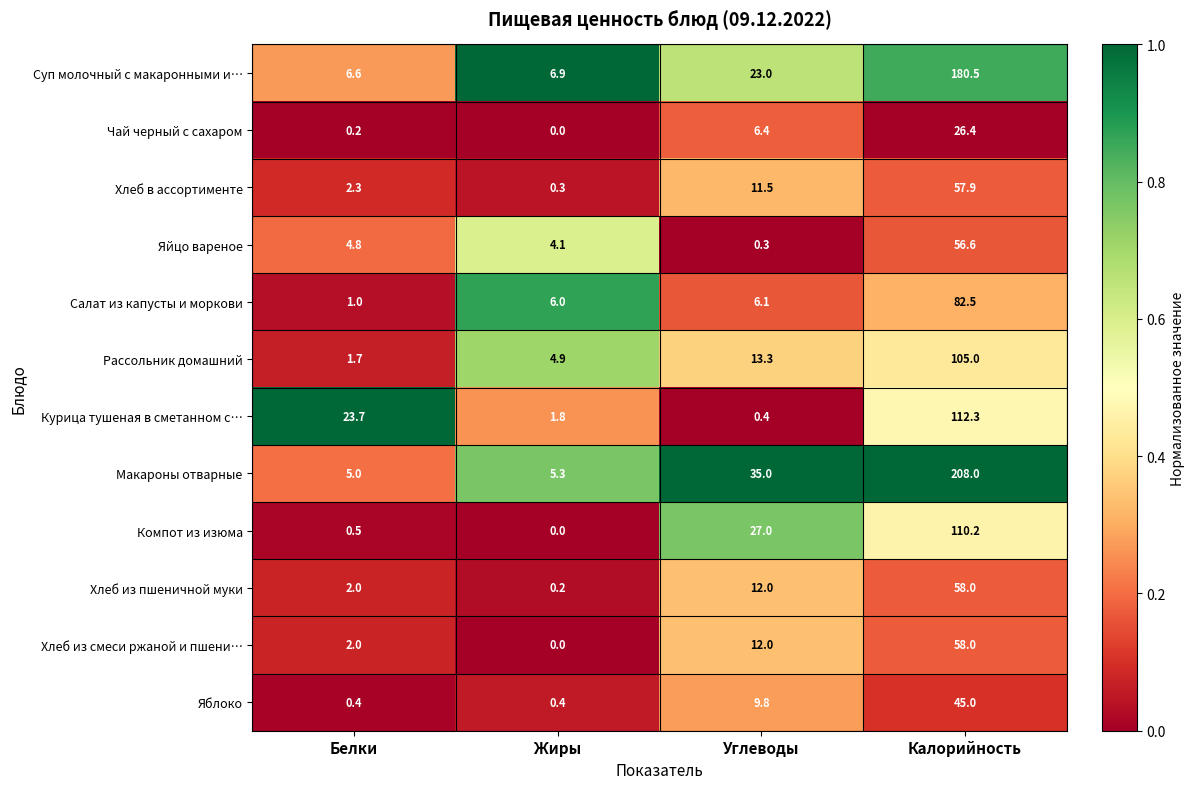

At which category is the sum across all series the highest?

Калорийность